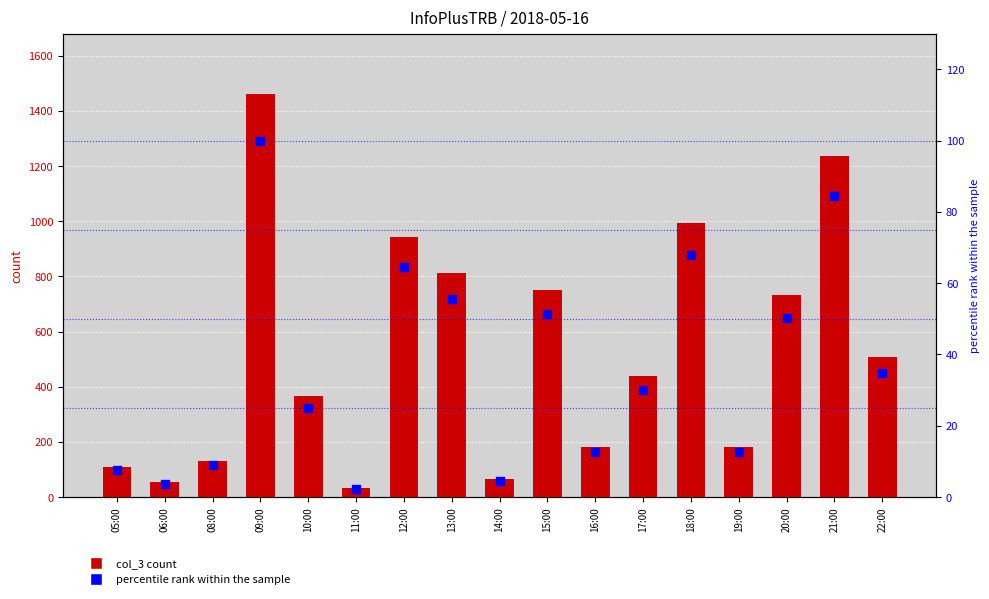

Is the value of col_3 at 14:00 greater than the value of percentile rank at 05:00?

Yes